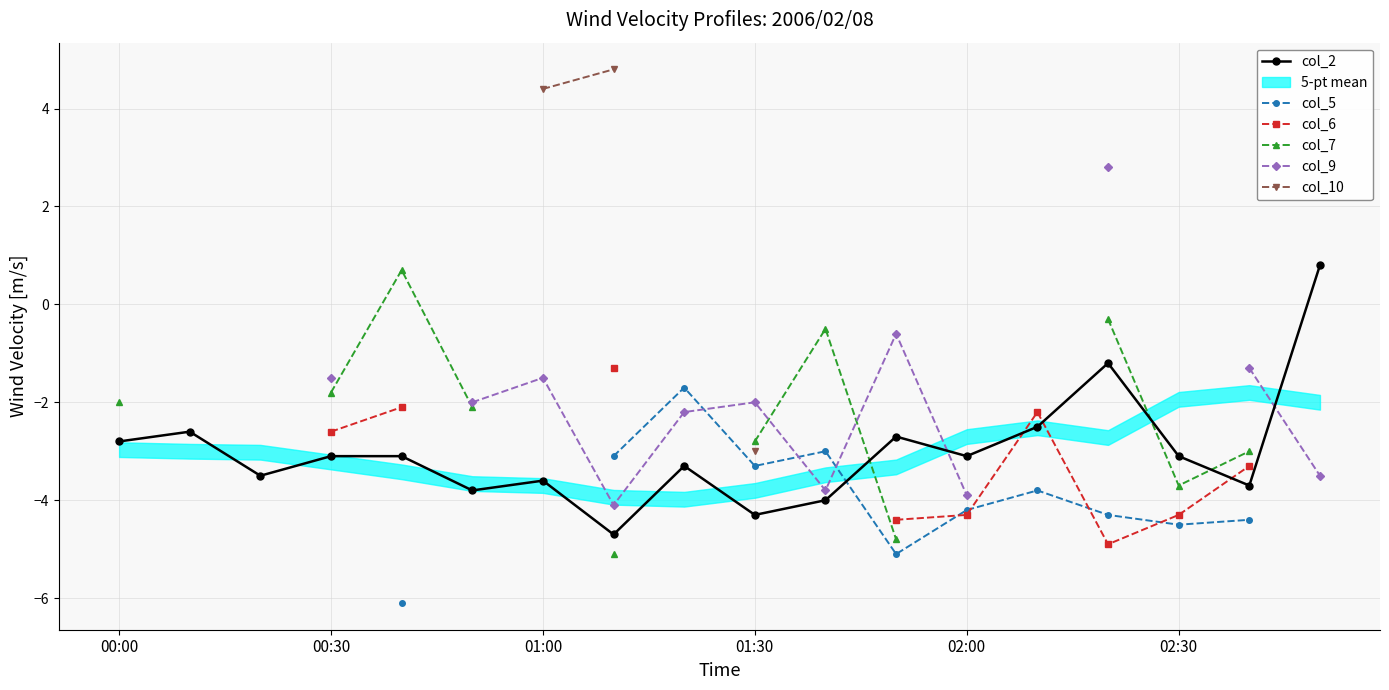

What is the minimum value shown in the chart?

-6.1